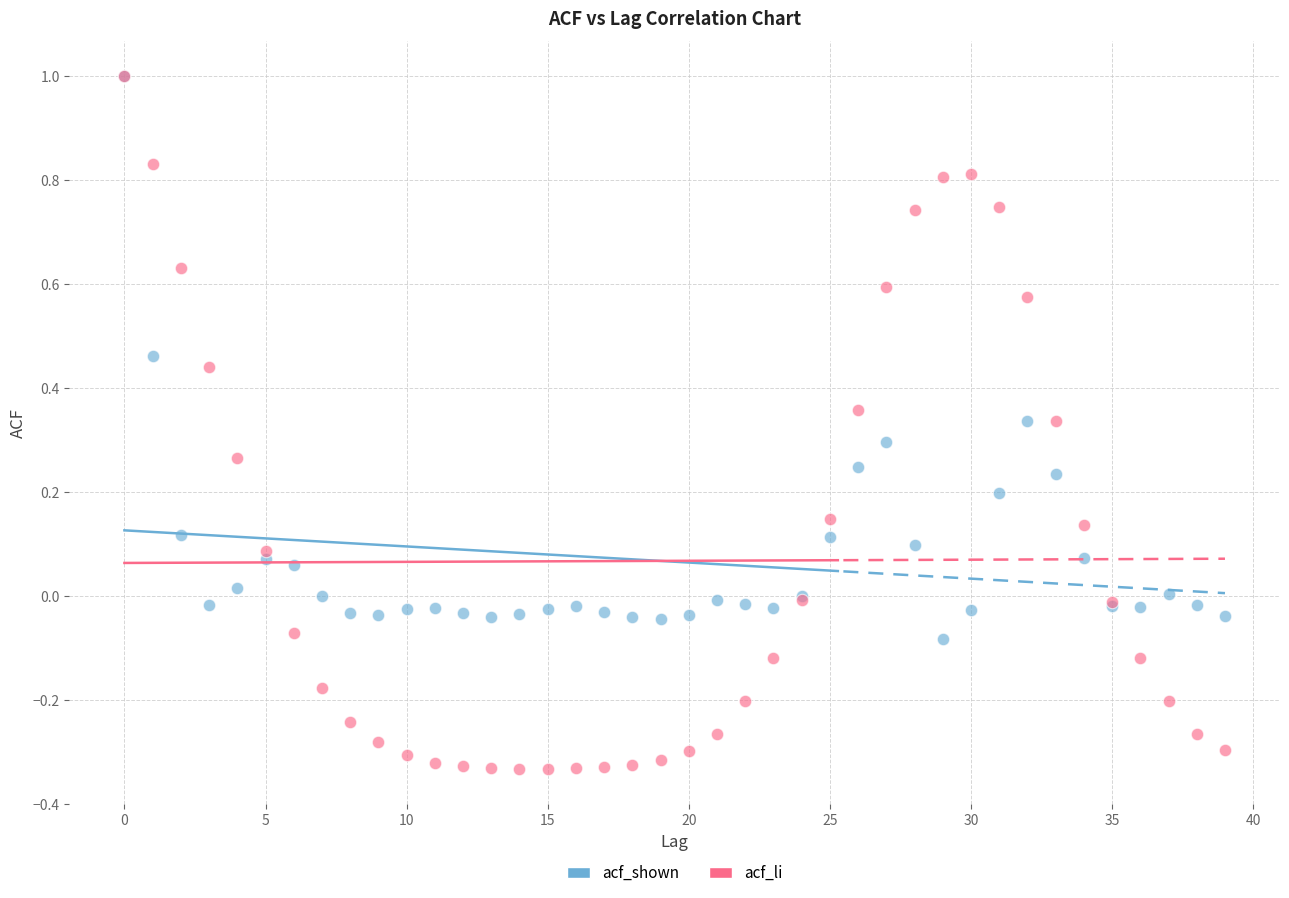

What are all the series names shown in the legend?

acf_shown, acf_li